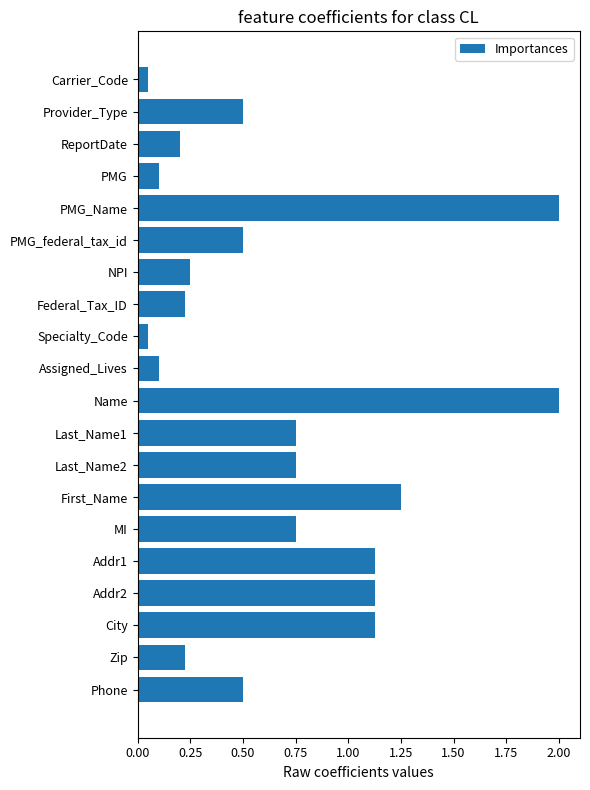

What is the greatest value displayed?

2.0